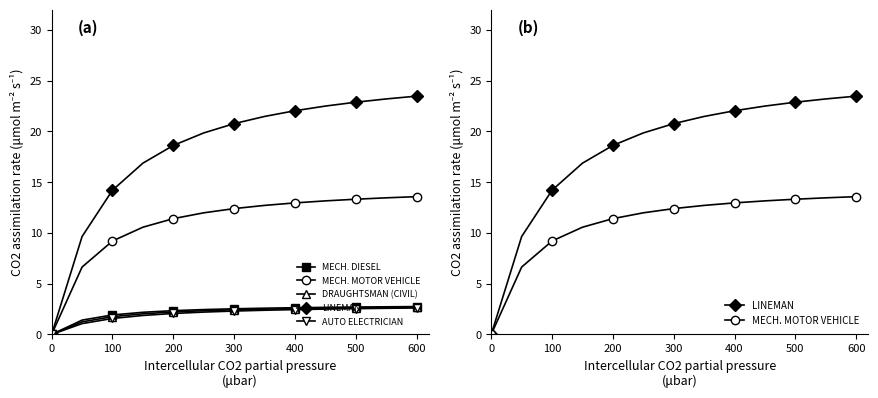

Which series has the largest range (max minus min)?

LINEMAN